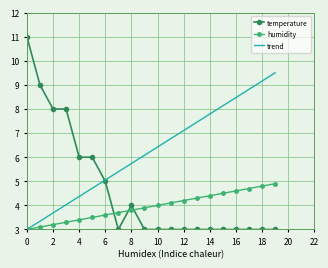

Reading right to left, what are all the values shown in this chart?

temperature: 3.0	3.0	3.0	3.0	3.0	3.0	3.0	3.0	3.0	3.0	3.0	4.0	3.0	5.0	6.0	6.0	8.0	8.0	9.0	11.0
humidity: 4.9	4.8	4.7	4.6	4.5	4.4	4.3	4.2	4.1	4.0	3.9	3.8	3.7	3.6	3.5	3.4	3.3	3.2	3.1	3.0
trend: 9.5	9.2	8.8	8.5	8.1	7.8	7.4	7.1	6.8	6.4	6.1	5.7	5.4	5.1	4.7	4.4	4.0	3.7	3.3	3.0